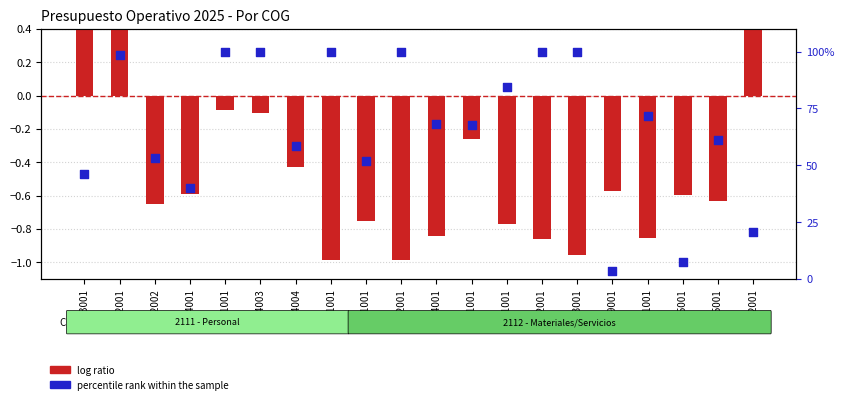

Is the value of percentile rank within the sample at 161001 greater than the value of log ratio at 154003?

Yes